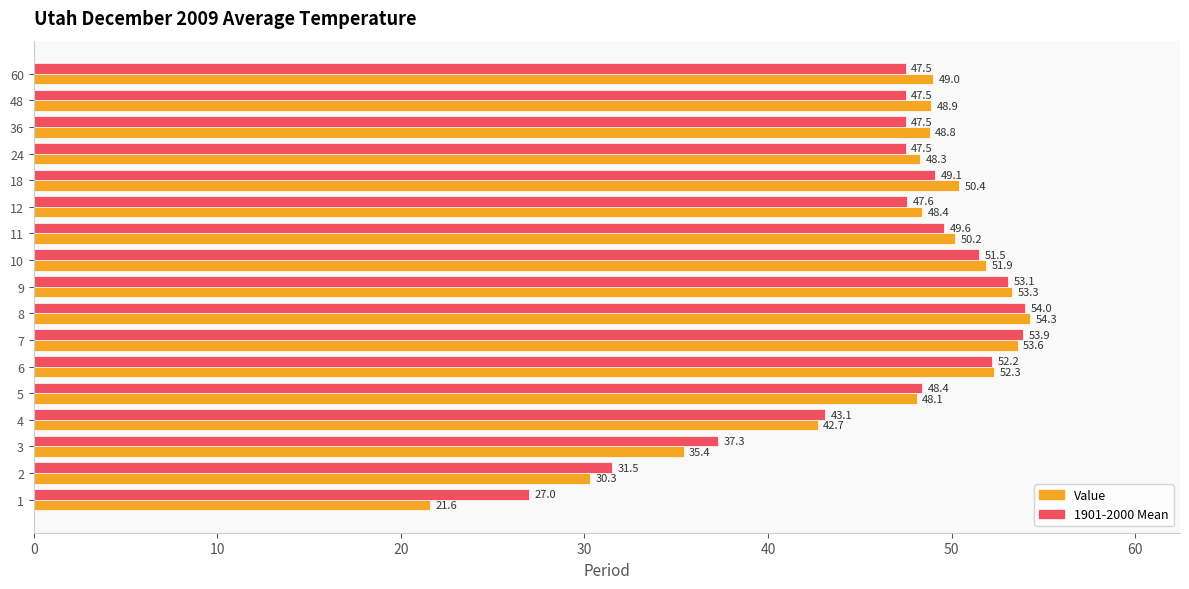

Which series has the largest total across all categories?

1901-2000 Mean